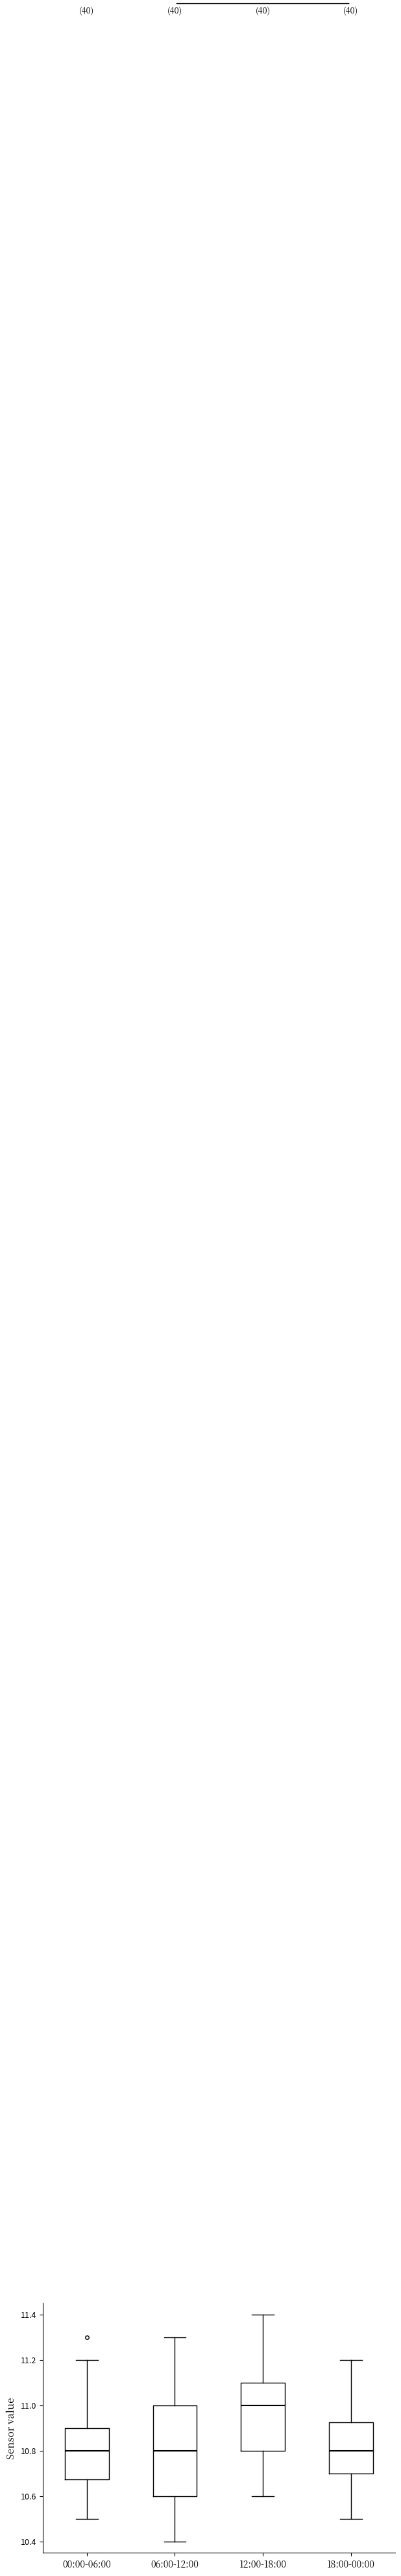

Reading left to right, read every box against the y-axis: the position of its median line, the range the box covers, and the ends of its whiskers. The values are not printed on the chart, so give them approximately, as read against the axis.

00:00-06:00: median 10.80, box 10.68 to 10.90, whiskers 10.50 to 11.20
06:00-12:00: median 10.80, box 10.60 to 11.00, whiskers 10.40 to 11.30
12:00-18:00: median 11.00, box 10.80 to 11.10, whiskers 10.60 to 11.40
18:00-00:00: median 10.80, box 10.70 to 10.92, whiskers 10.50 to 11.20